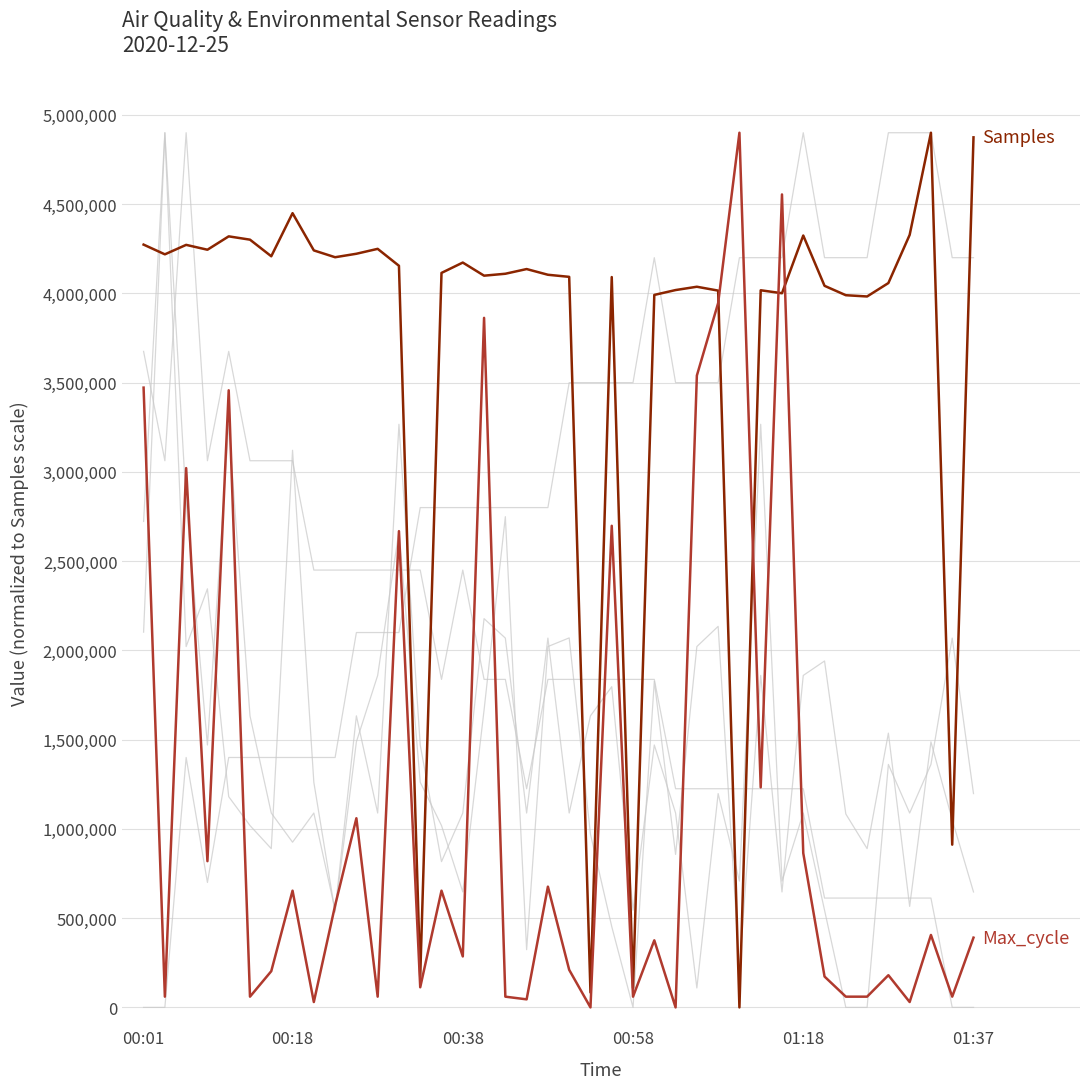

How many lines are shown in the chart?

6